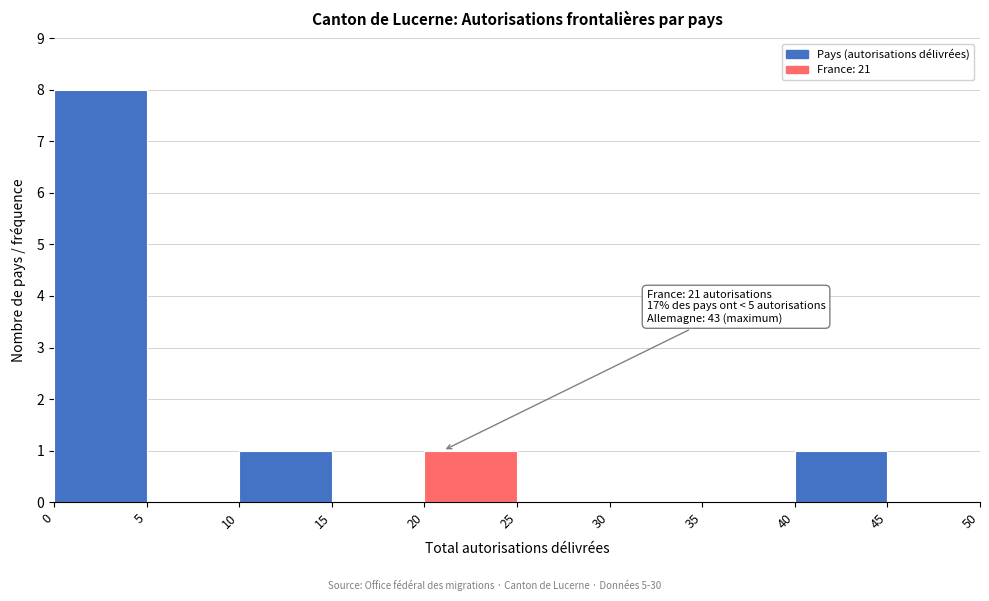

Which range on the x-axis has the tallest bar?

0 to 5